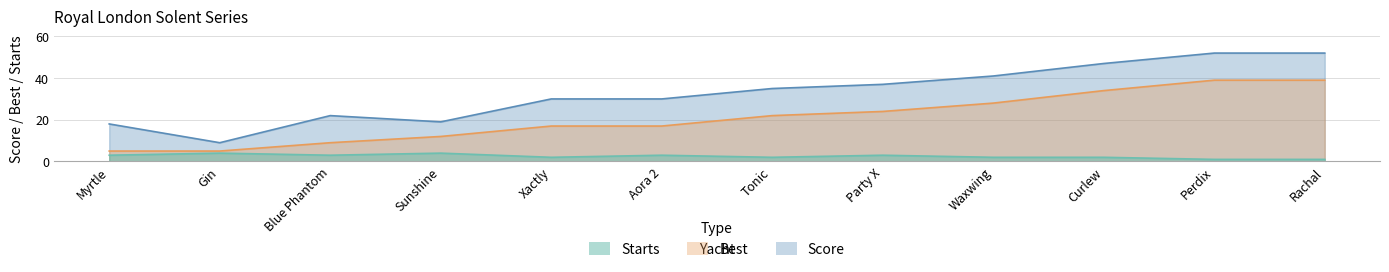

What is the maximum value shown in the chart?

52